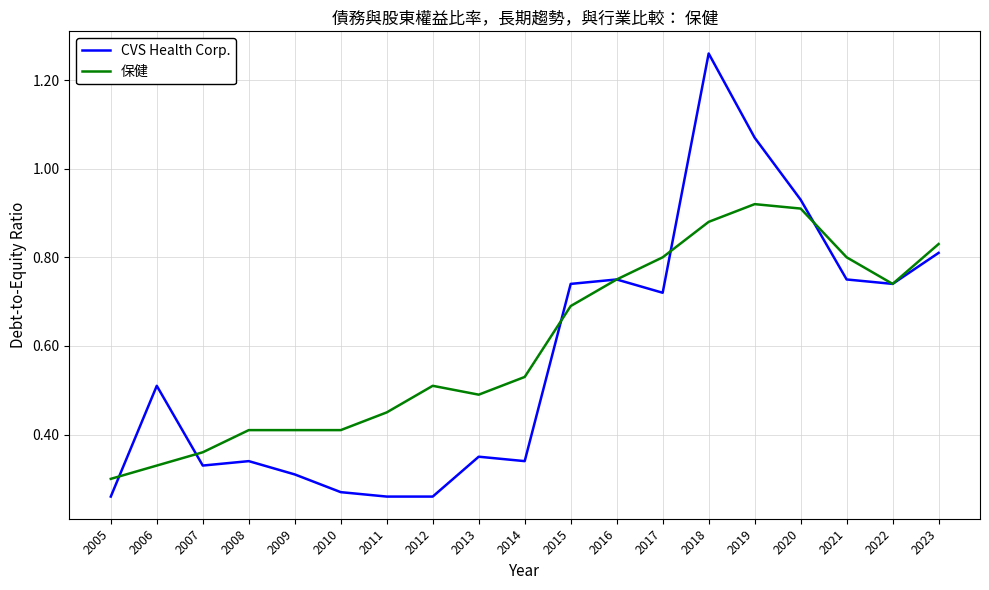

At how many categories does at least one series exceed 0?

19